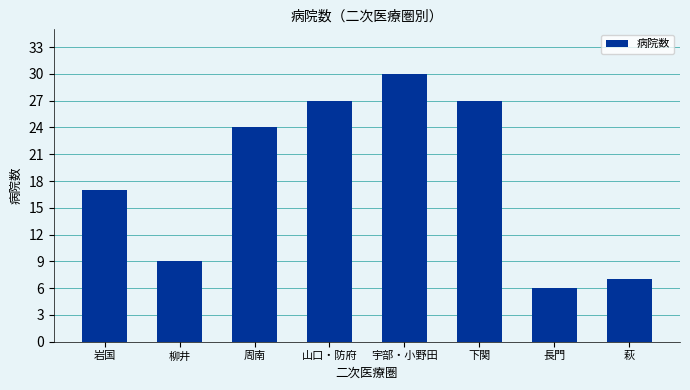

What is the difference between the maximum and minimum values?

24